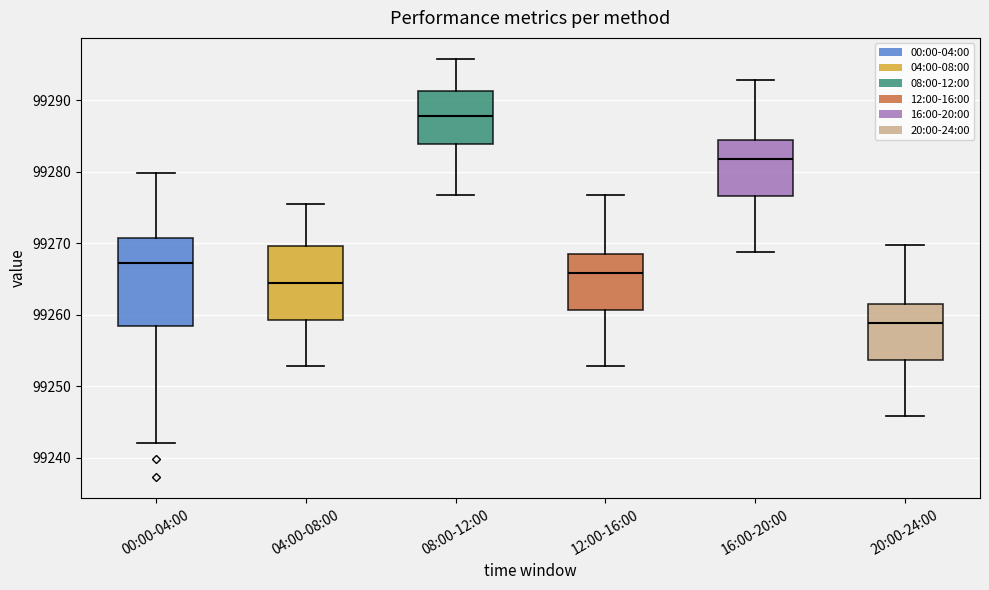

Where does the upper whisker of the box for 12:00-16:00 end on the y-axis? The values are not printed on the chart, so give them approximately, as read against the axis.

99277